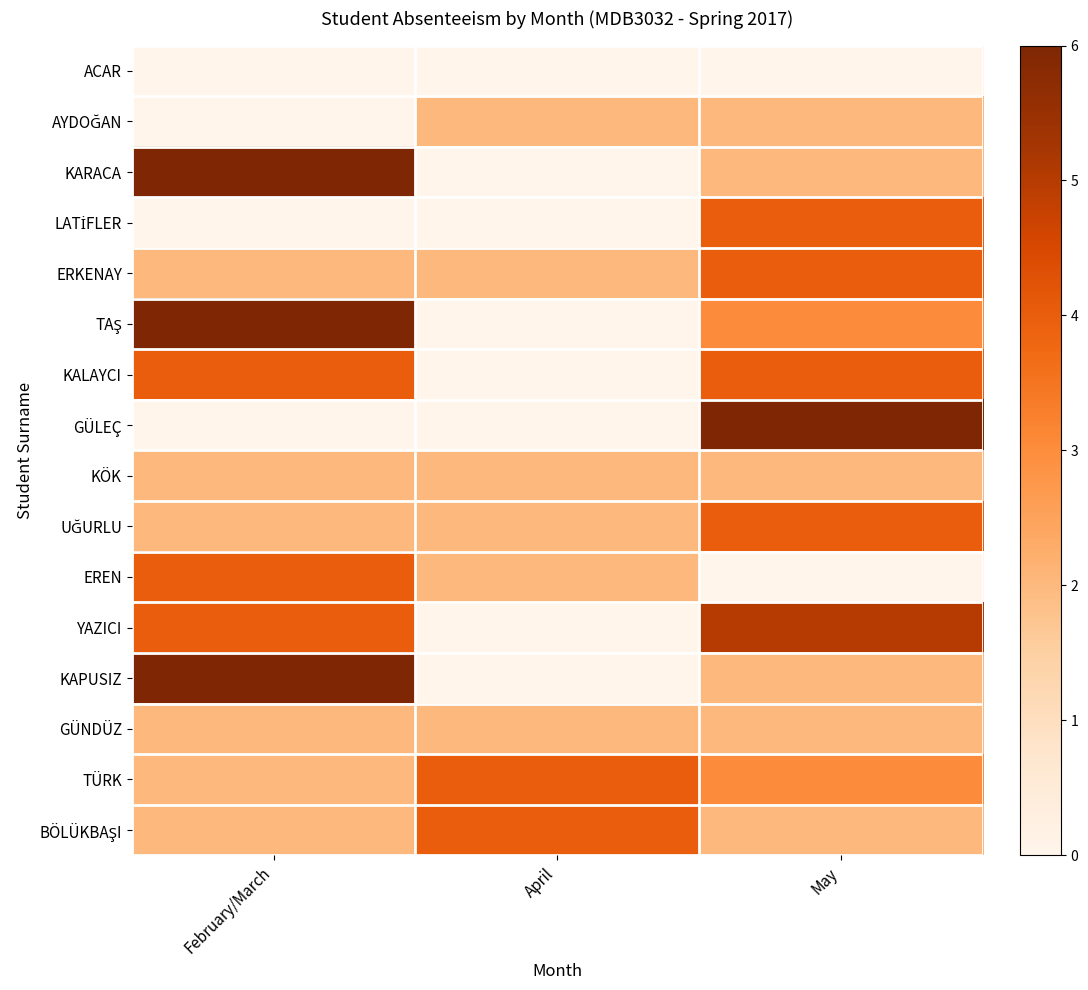

At which category is the sum across all series the highest?

May